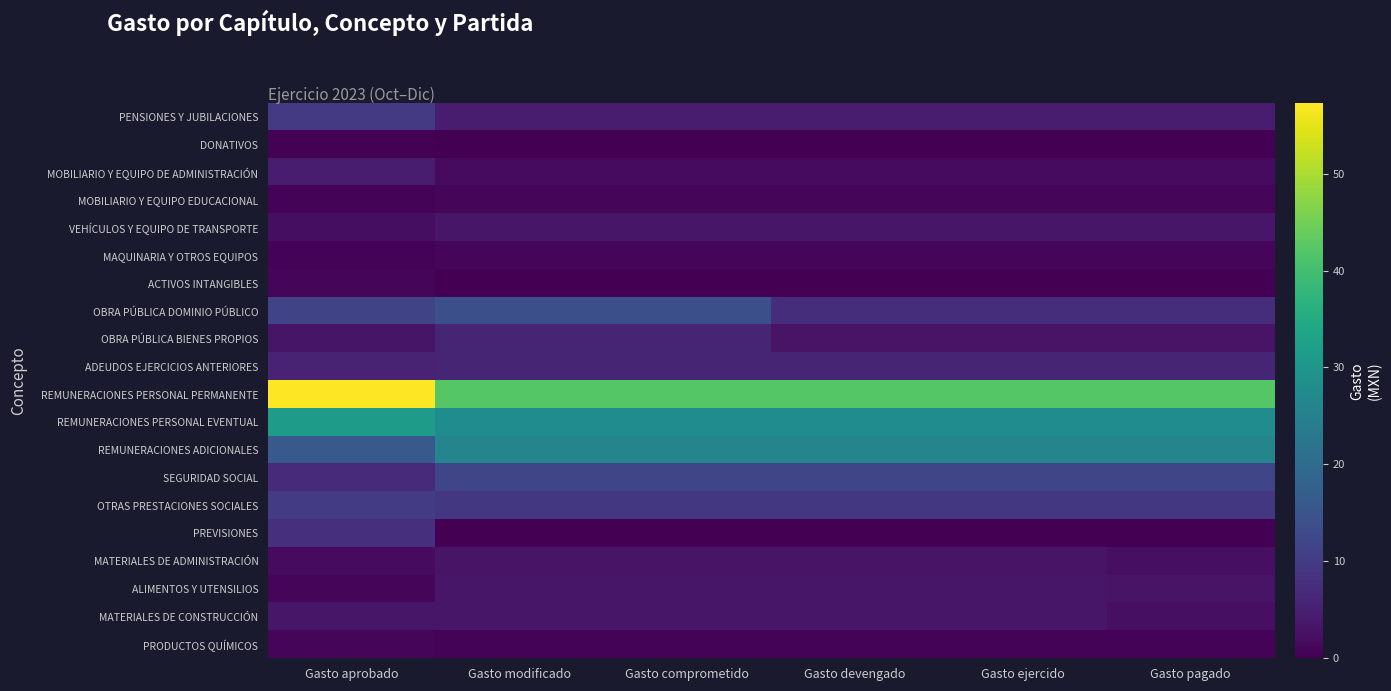

Which label corresponds to the largest value in the chart?

Gasto aprobado